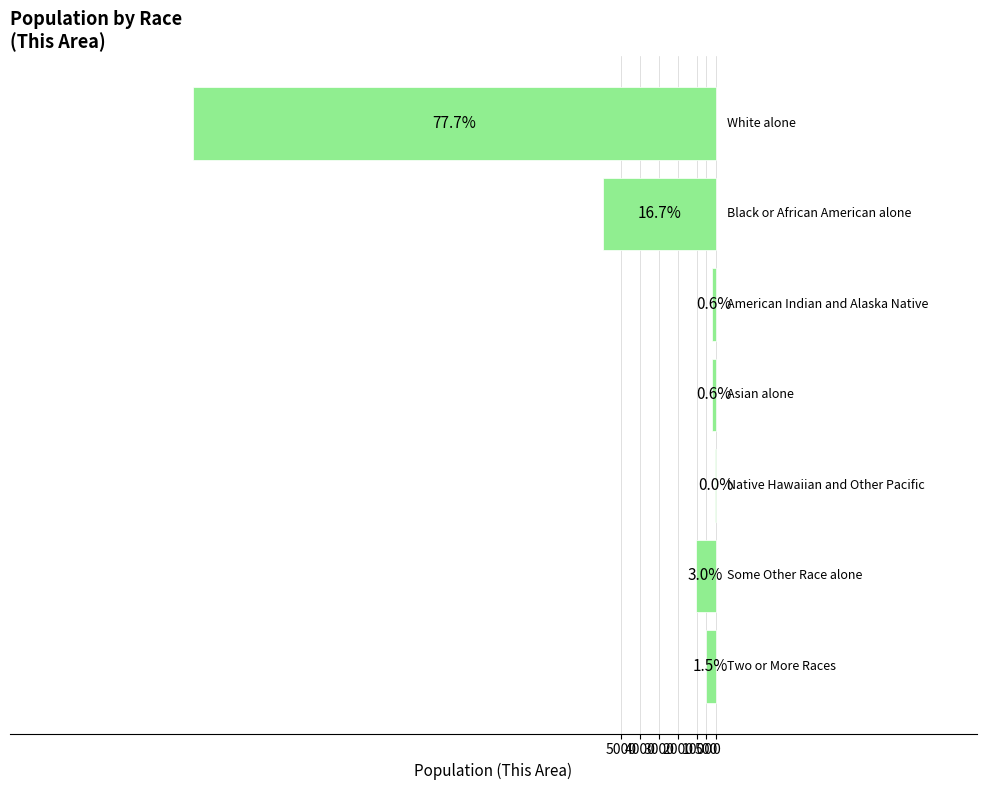

Are the bars horizontal?

Yes